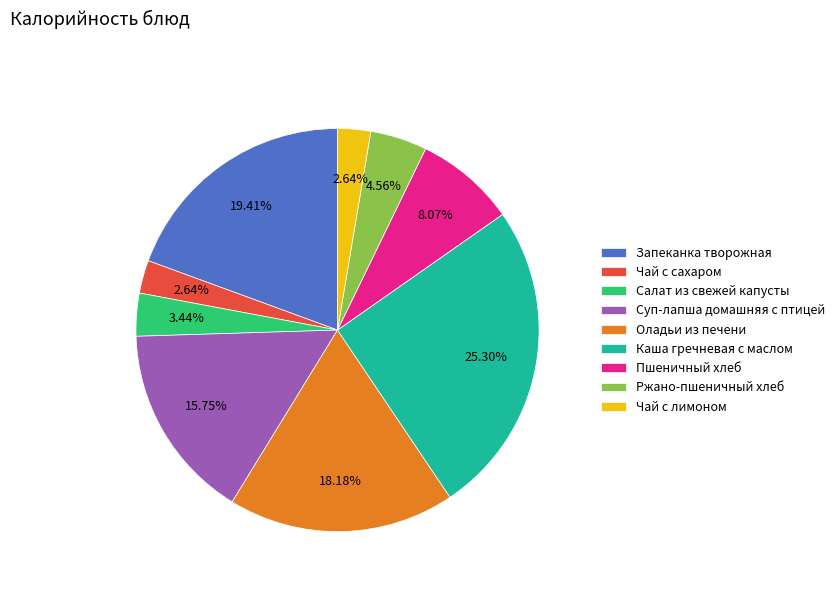

How many slices are in this pie chart?

9